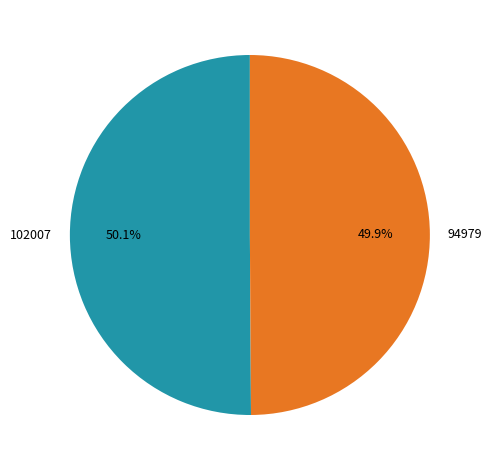

The 94979 slice represents 63% of the pie. True or false?

False